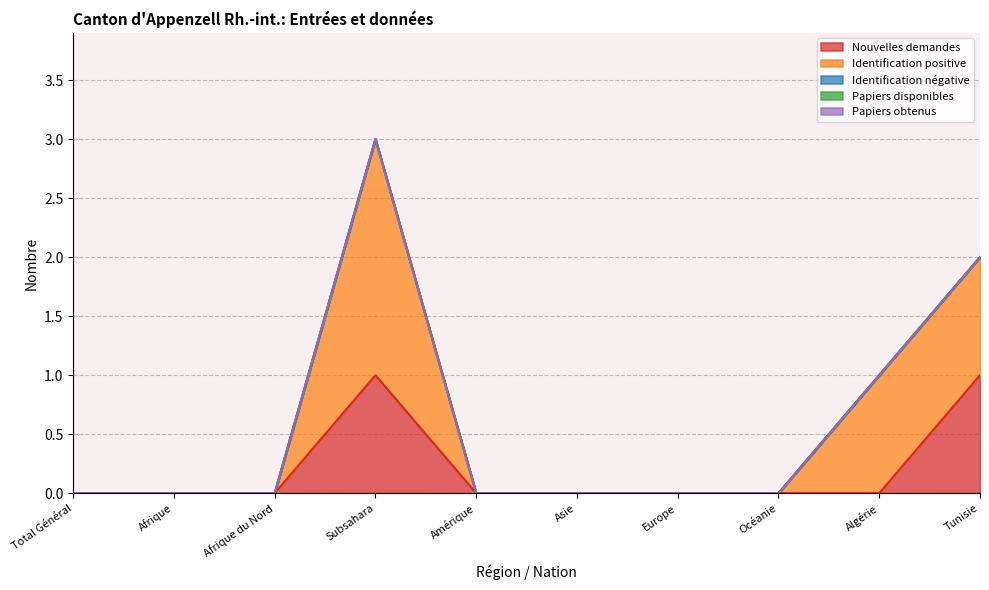

Reading left to right, extract all data points from this chart.

Nouvelles demandes: 0	0	0	1	0	0	0	0	0	1
Identification positive: 0	0	0	2	0	0	0	0	1	1
Identification négative: 0	0	0	0	0	0	0	0	0	0
Papiers disponibles: 0	0	0	0	0	0	0	0	0	0
Papiers obtenus: 0	0	0	0	0	0	0	0	0	0